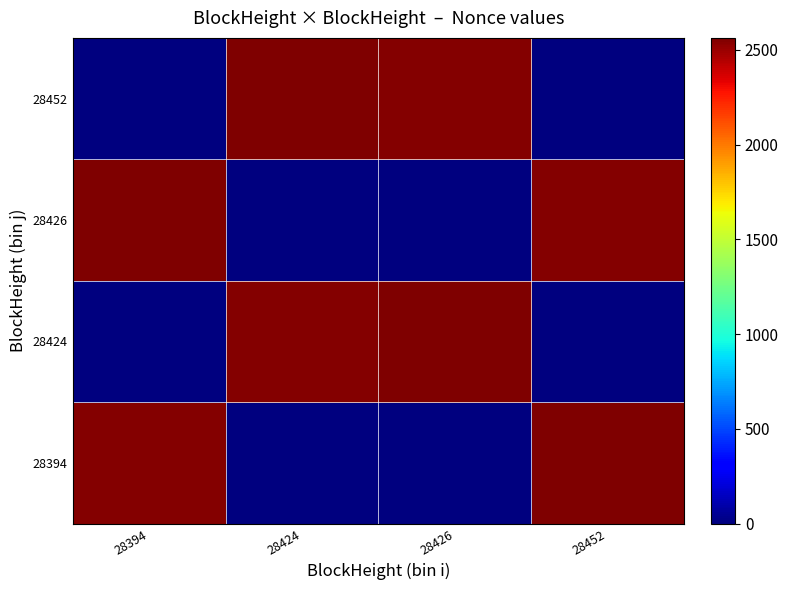

Which series has the largest total across all categories?

28394